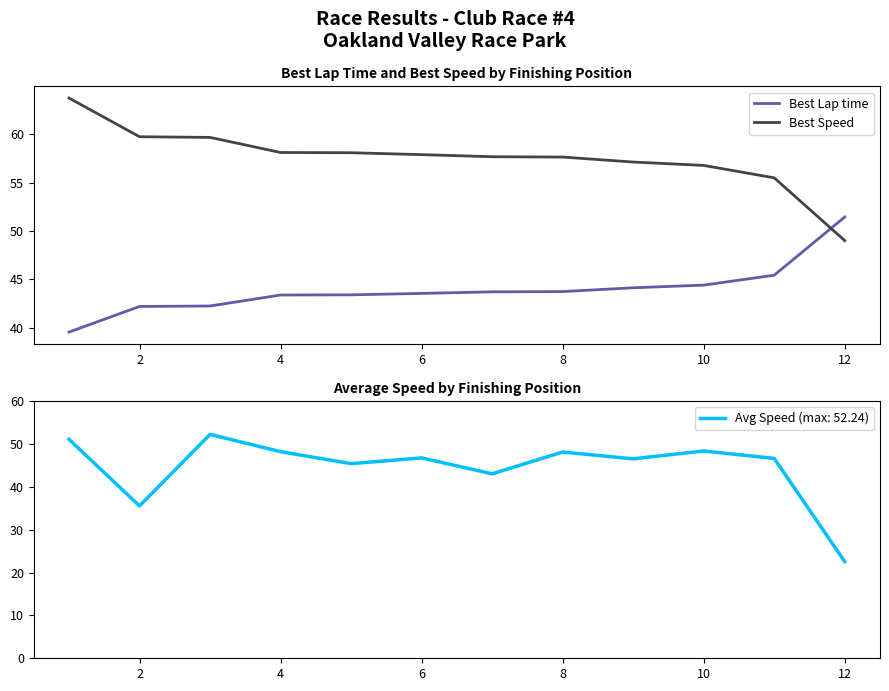

At which label does Best Speed reach its minimum?

12